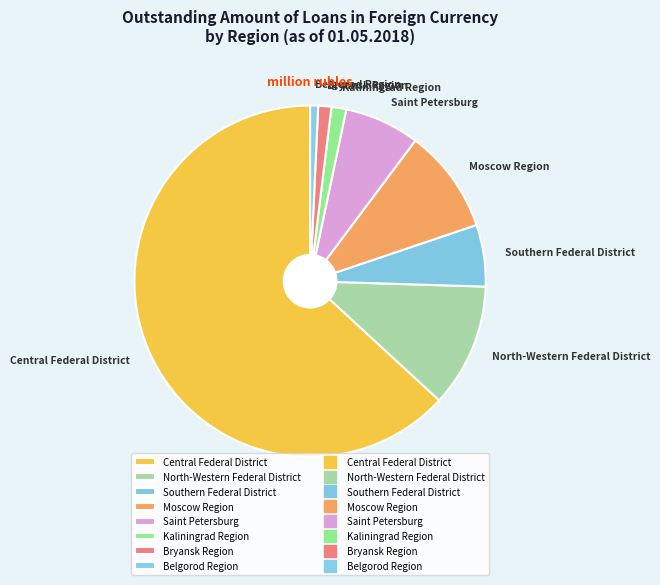

Is it true that Saint Petersburg is 1% of the pie?

False